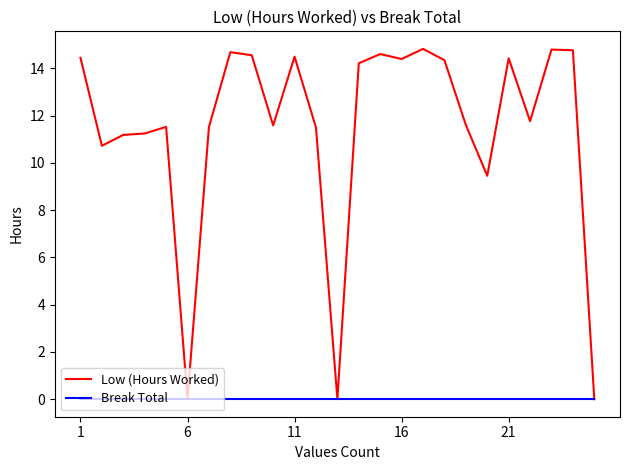

List the series in order of their peak value, lowest first.

Break Total, Low (Hours Worked)